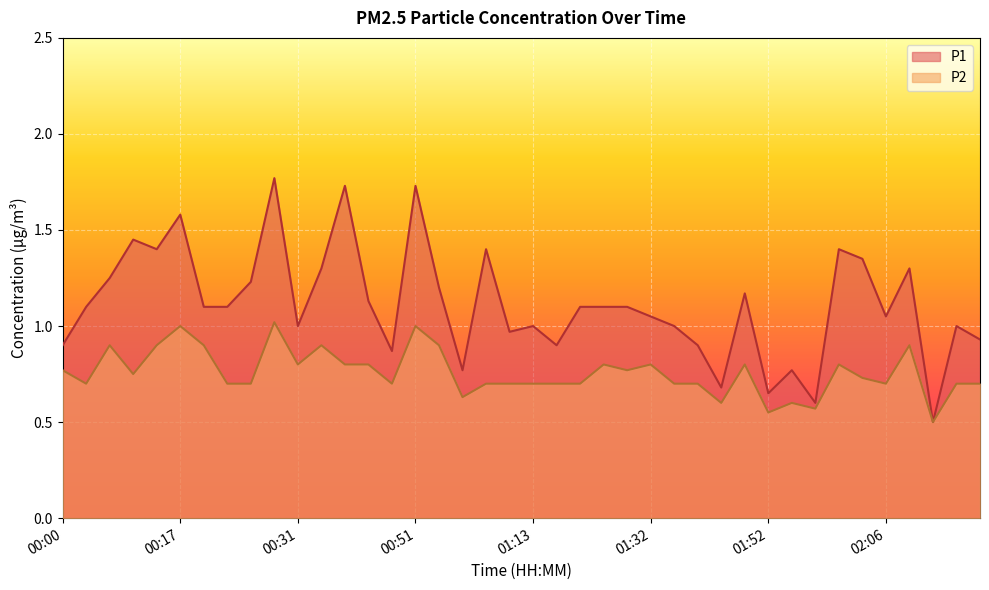

At how many categories does at least one series exceed 0?

40